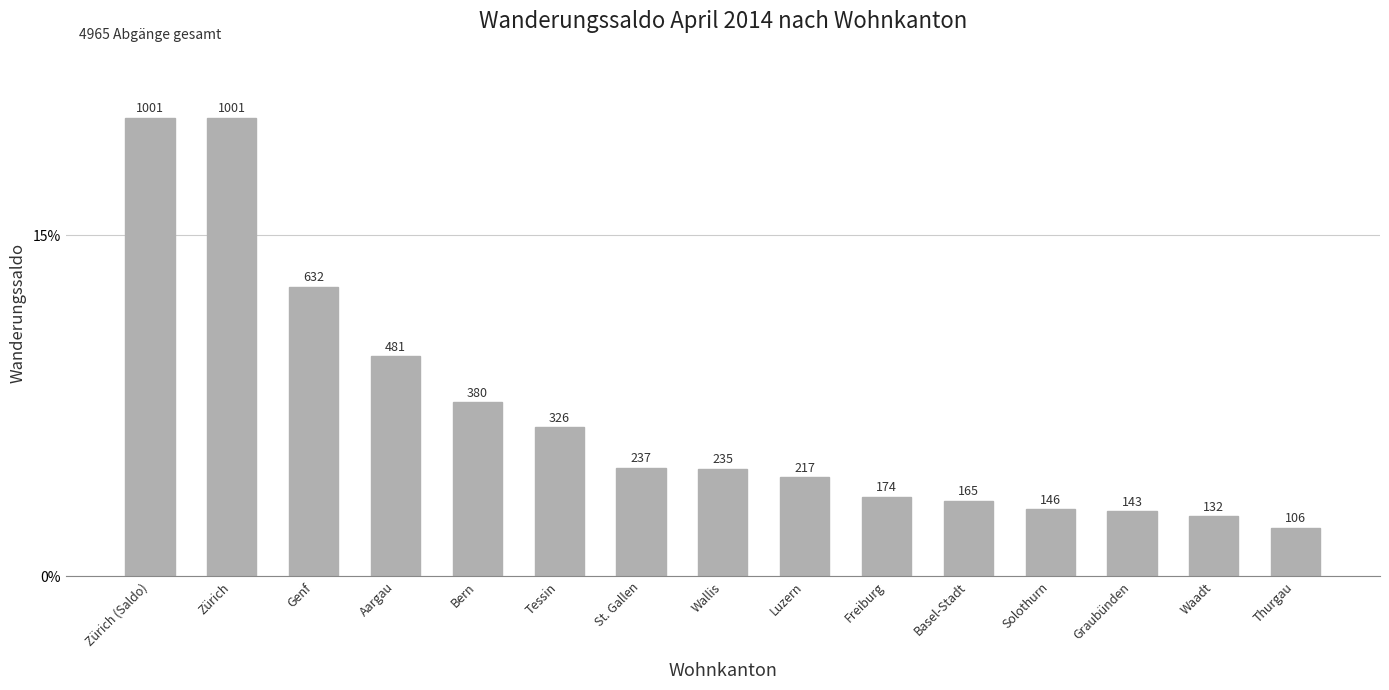

What is the value of the 3rd bar from the left?

632